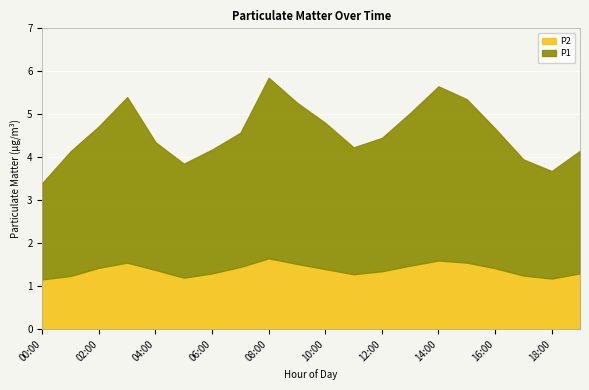

What is the approximate value of P2 at 11:00?

1.3